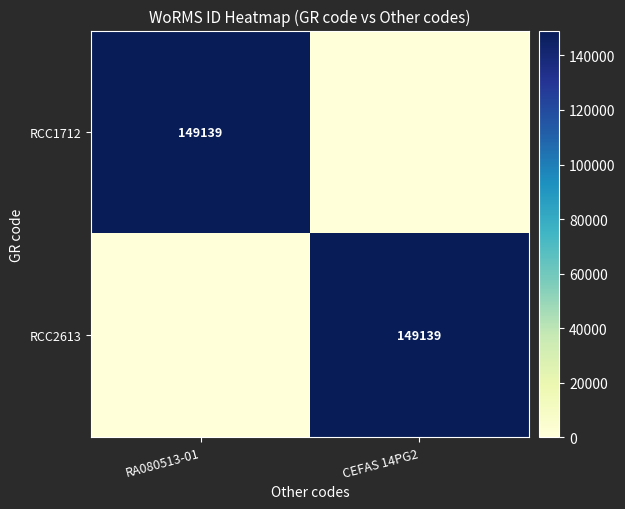

True or false: RCC1712 has a value of 149139 at RA080513-01.

True